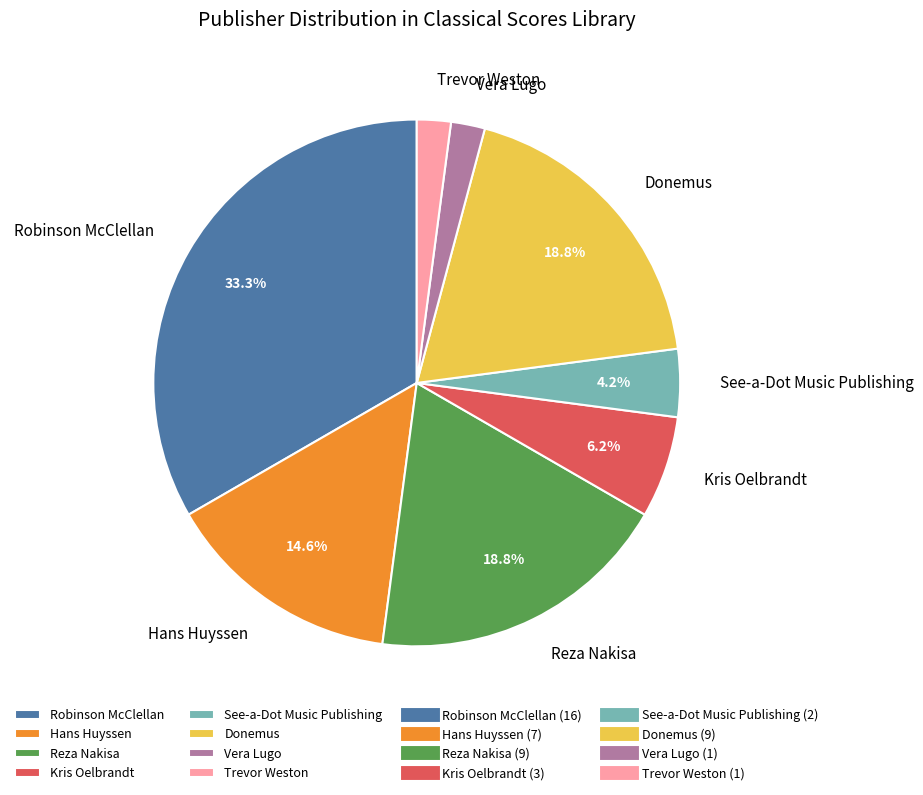

Is Hans Huyssen the majority of the pie?

No